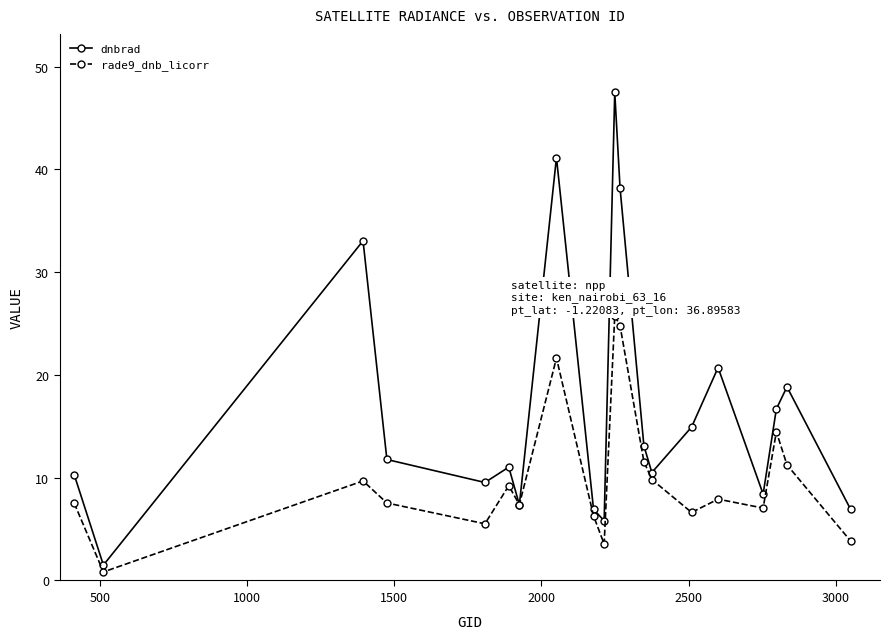

True or false: rade9_dnb_licorr has more than 0 interior local peaks.

True